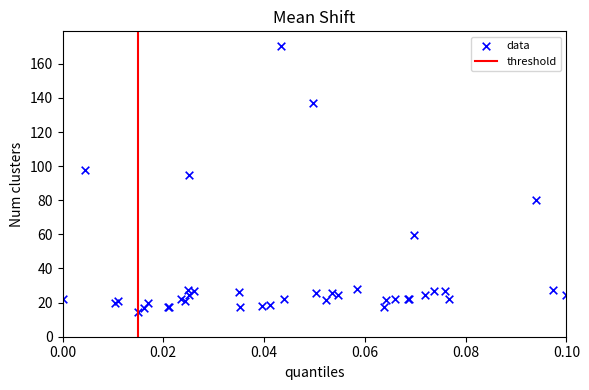

What Y value in the scatter plot is closest to 92?

94.9